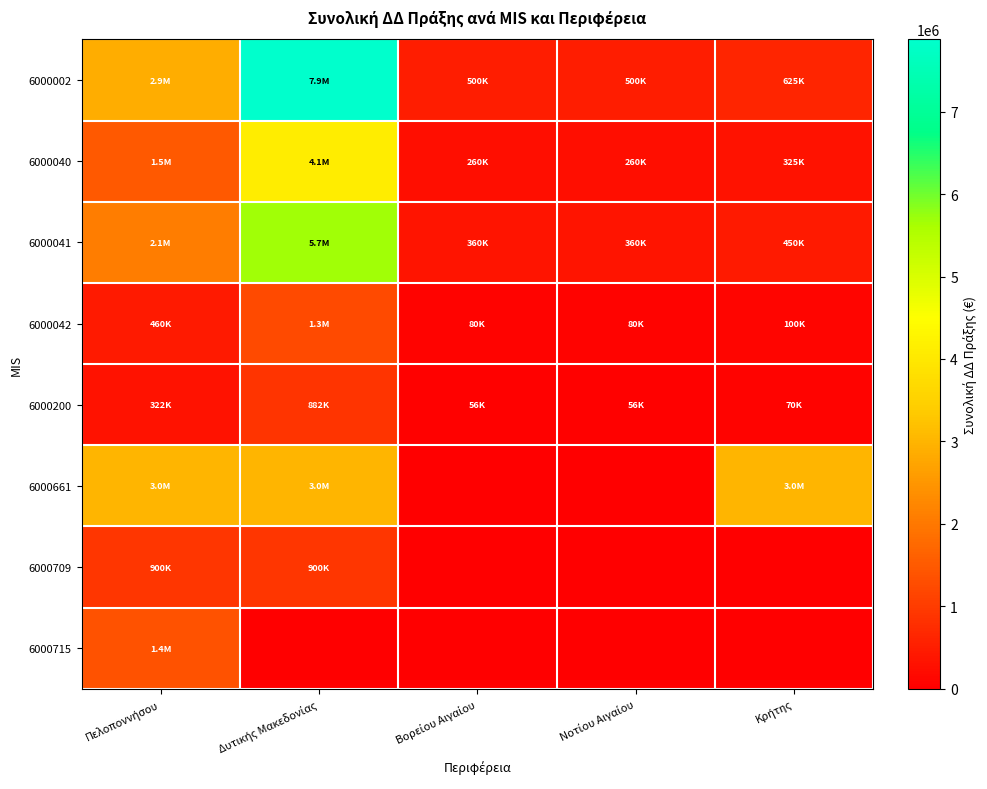

Reading left to right, list all the values displayed in this chart.

6000002: Πελοποννήσου=2875000	Δυτικής Μακεδονίας=7875000	Βορείου Αιγαίου=500000	Νοτίου Αιγαίου=500000	Κρήτης=625000
6000040: Πελοποννήσου=1495000	Δυτικής Μακεδονίας=4095000	Βορείου Αιγαίου=260000	Νοτίου Αιγαίου=260000	Κρήτης=325000
6000041: Πελοποννήσου=2070000	Δυτικής Μακεδονίας=5670000	Βορείου Αιγαίου=360000	Νοτίου Αιγαίου=360000	Κρήτης=450000
6000042: Πελοποννήσου=460000	Δυτικής Μακεδονίας=1260000	Βορείου Αιγαίου=80000	Νοτίου Αιγαίου=80000	Κρήτης=100000
6000200: Πελοποννήσου=322000	Δυτικής Μακεδονίας=882000	Βορείου Αιγαίου=56000	Νοτίου Αιγαίου=56000	Κρήτης=70000
6000661: Πελοποννήσου=2999700	Δυτικής Μακεδονίας=3000600	Βορείου Αιγαίου=0	Νοτίου Αιγαίου=0	Κρήτης=2999700
6000709: Πελοποννήσου=900000	Δυτικής Μακεδονίας=900000	Βορείου Αιγαίου=0	Νοτίου Αιγαίου=0	Κρήτης=0
6000715: Πελοποννήσου=1380000	Δυτικής Μακεδονίας=0	Βορείου Αιγαίου=0	Νοτίου Αιγαίου=0	Κρήτης=0